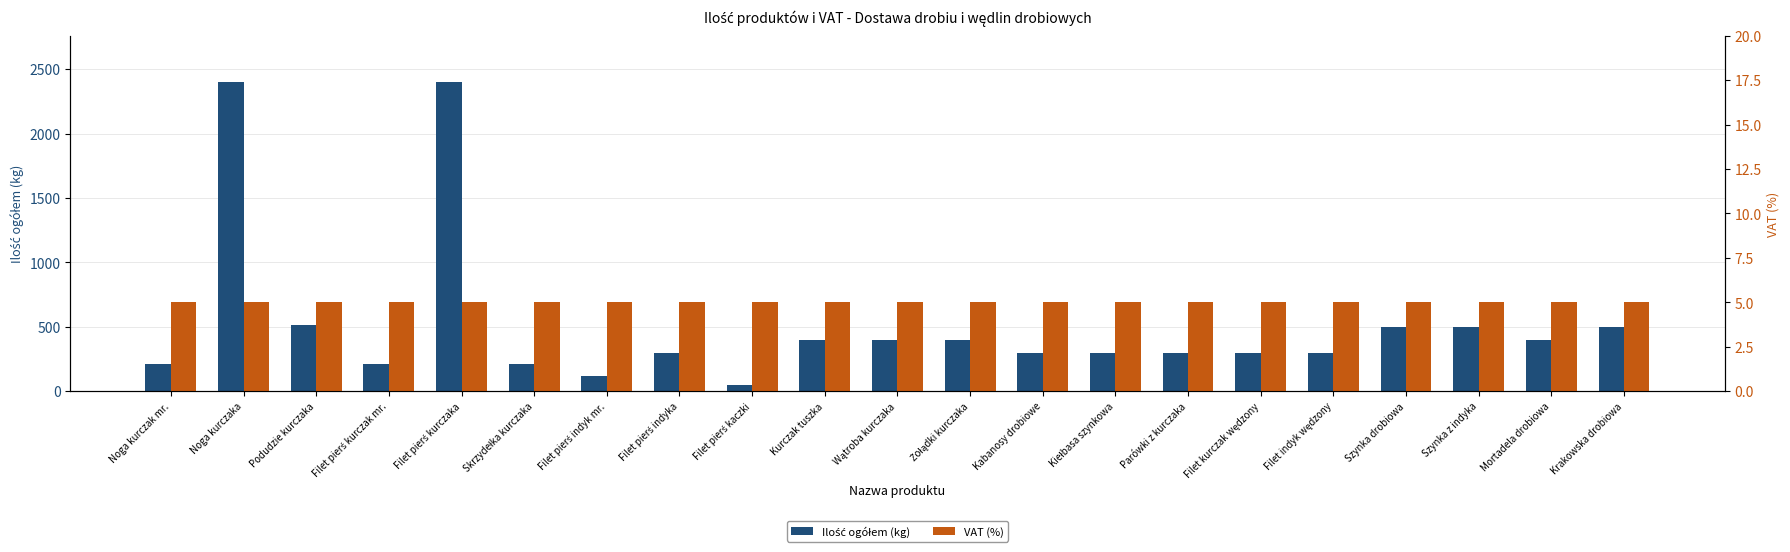

List the series in order of their overall mean, highest first.

Ilość ogółem (kg), VAT (%)